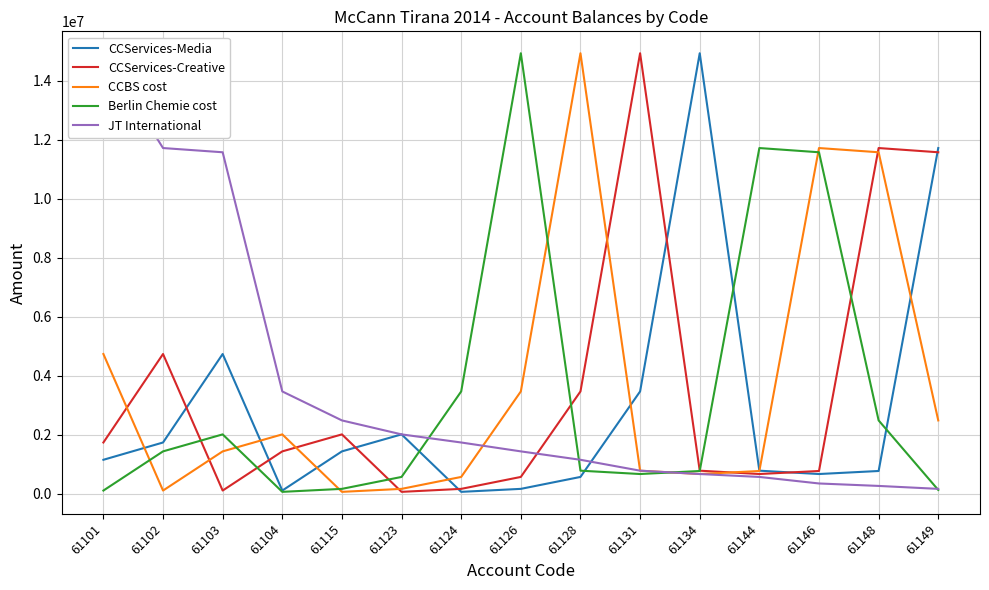

What is the difference between the CCBS cost values at 61104 and 61123?

1847272.2